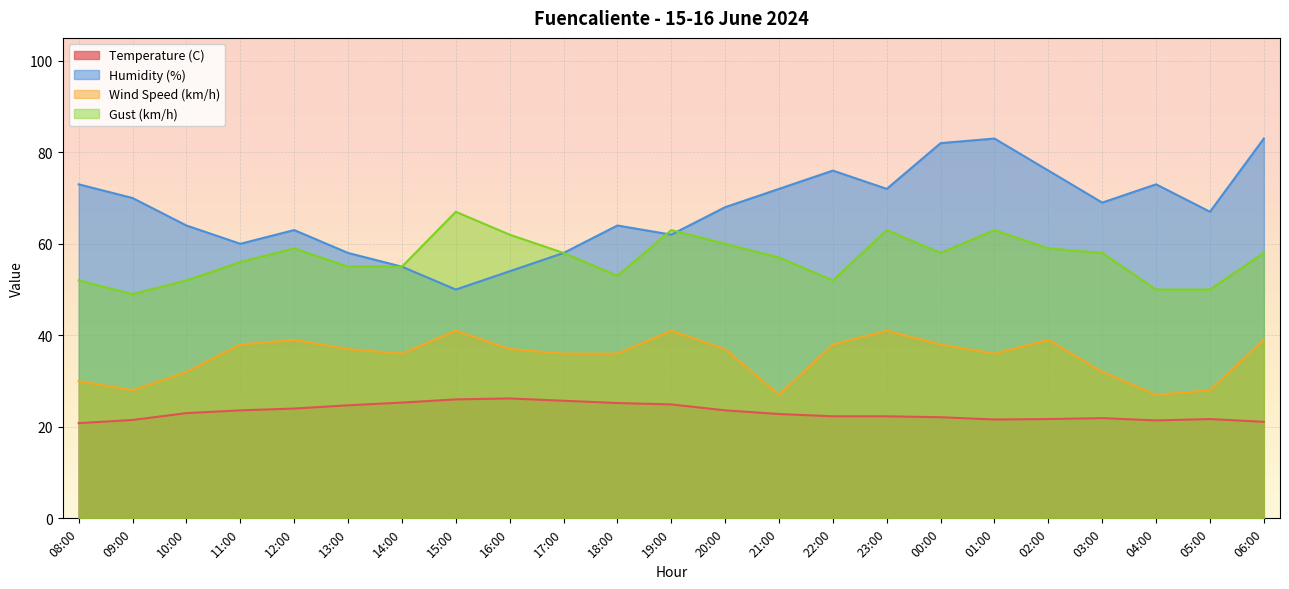

Does the chart display data point markers on the line(s)?

No